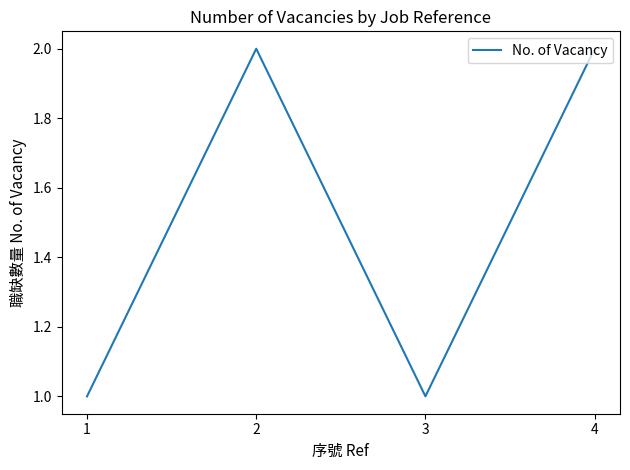

Where is the first local maximum?

2